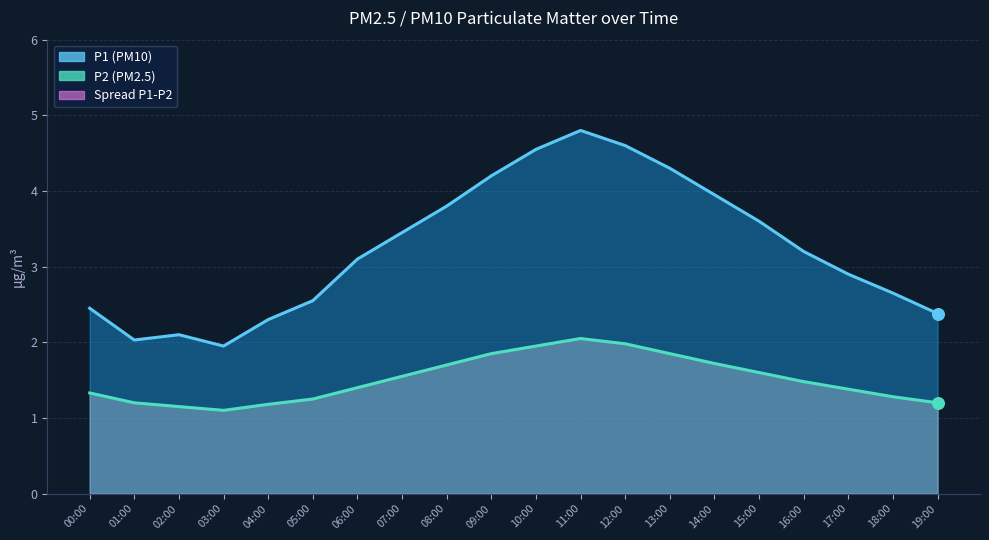

Which series reaches the maximum Y coordinate?

P1